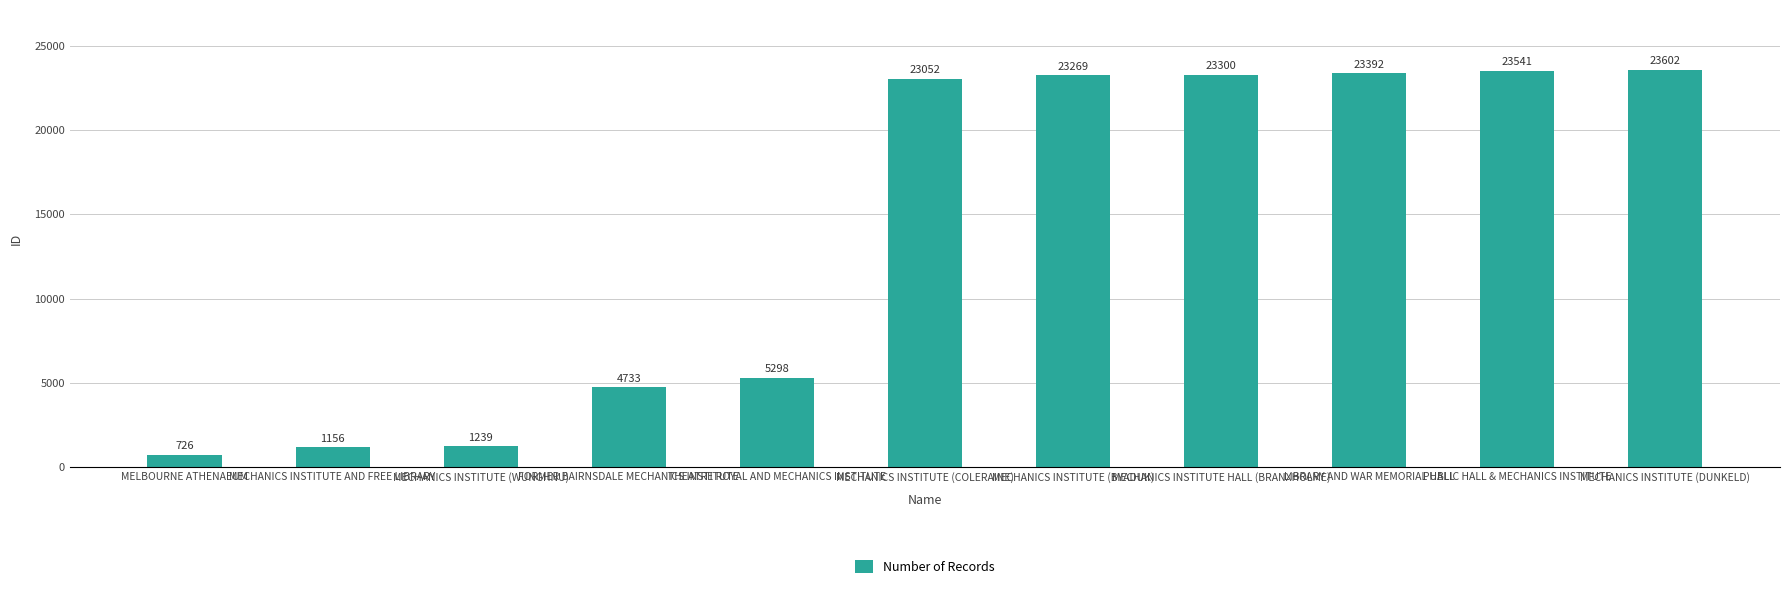

How many distinct data groups are displayed?

1